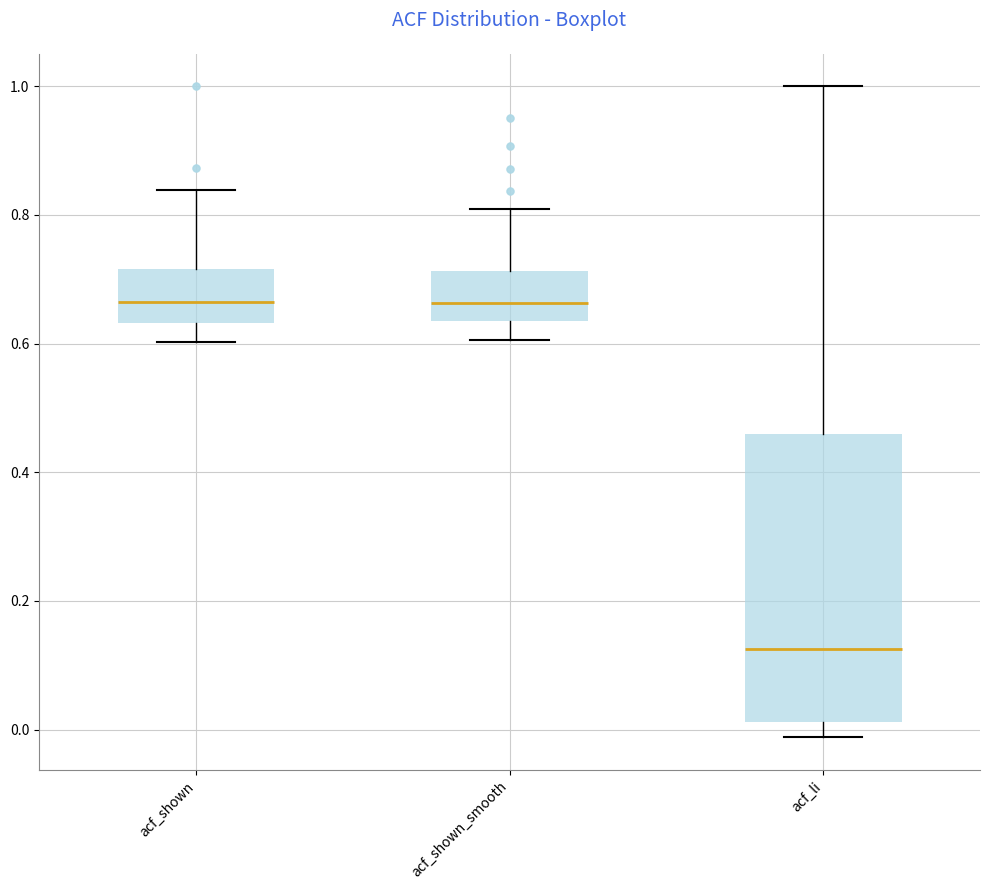

Which box is the tallest, from its lower edge to its upper edge?

acf_li